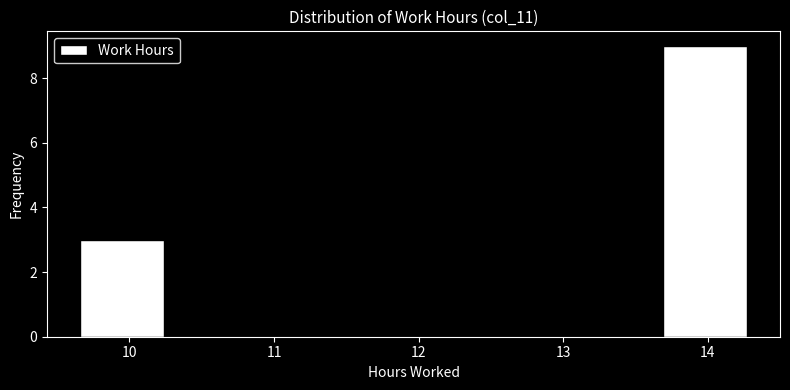

What is the height of the bar covering 9.7 to 10.2 on the x-axis? Neither the bar edges nor the heights are printed on the chart, so give them approximately, as read against the axes.

3